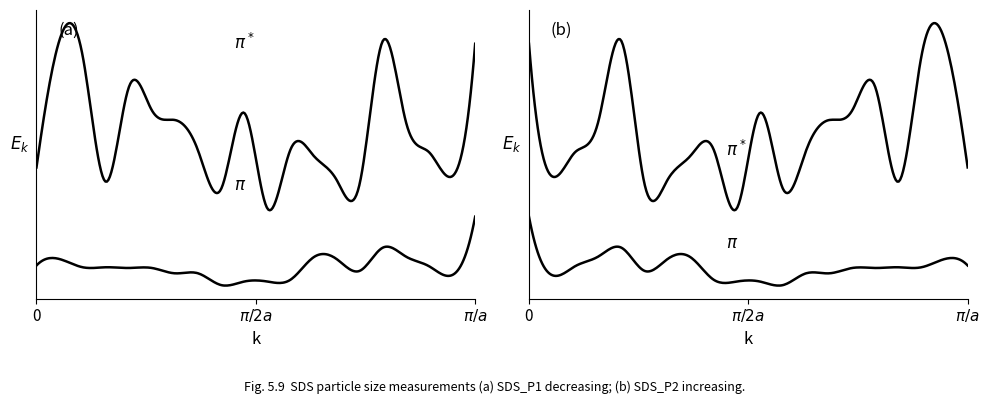

How many lines are shown in the chart?

2